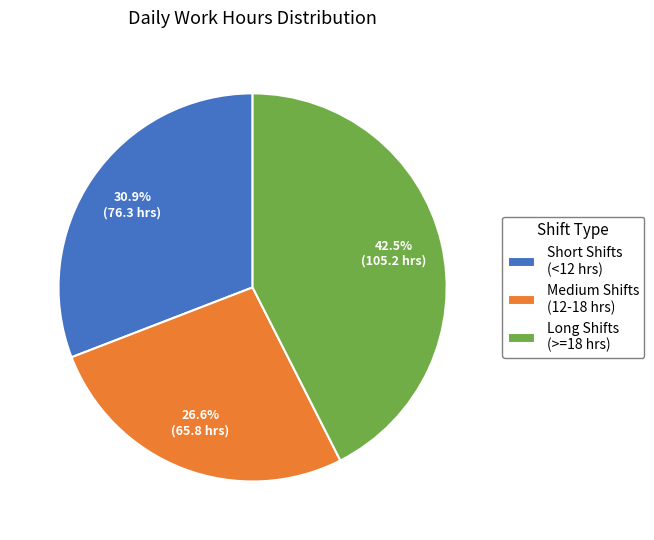

What is the smallest slice in the pie chart?

Medium Shifts (12-18 hrs)